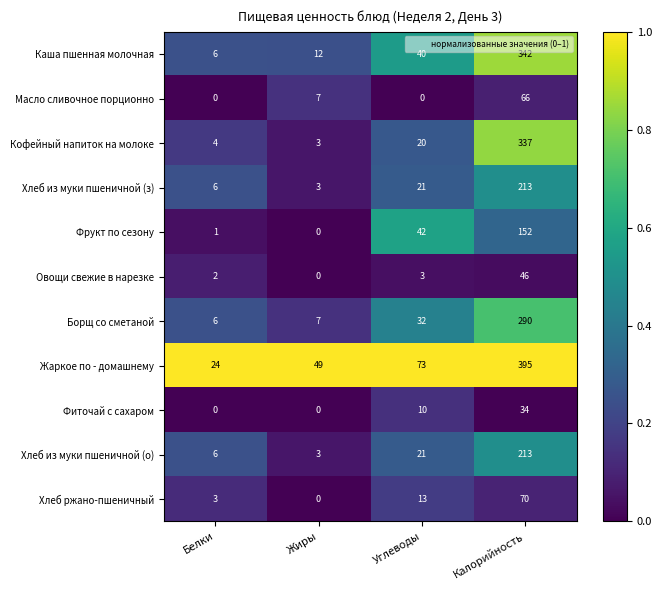

Which category has the highest value across all series?

Калорийность